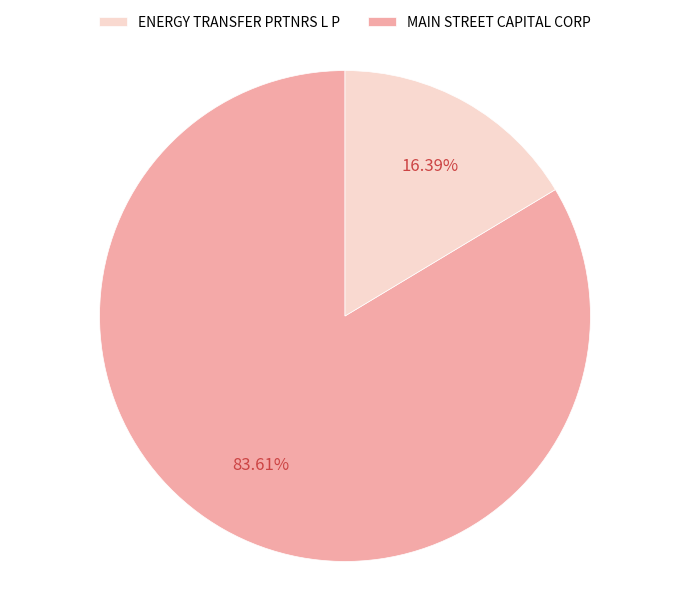

Does any single category account for the majority?

Yes